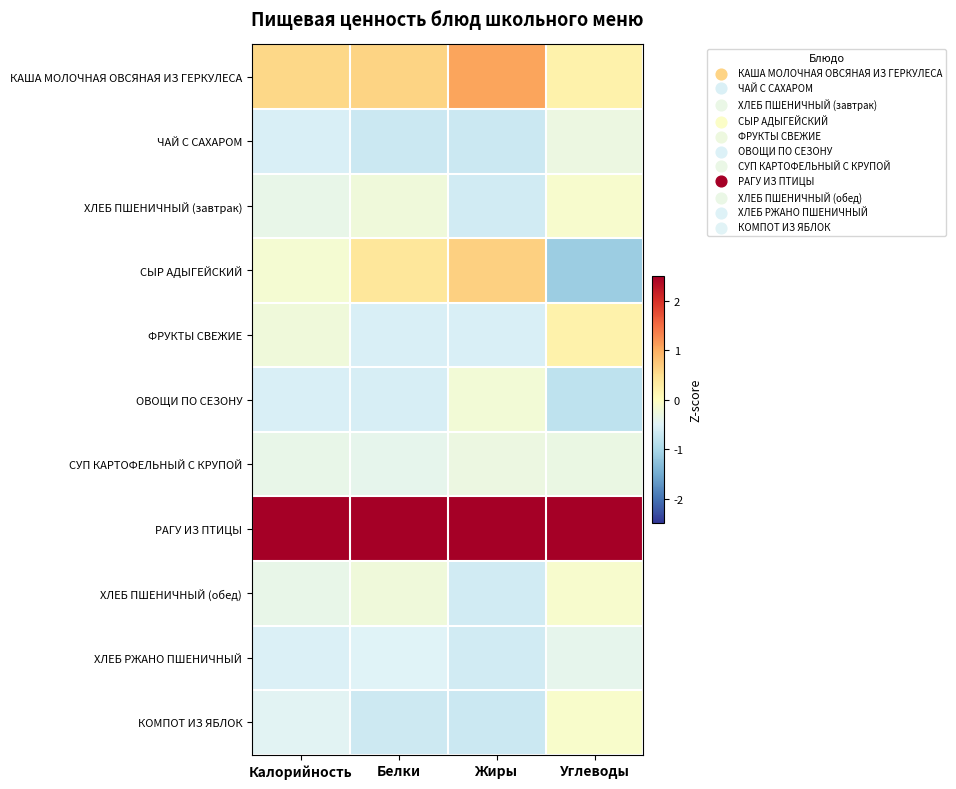

Reading left to right, what are all the values shown in this chart?

КАША МОЛОЧНАЯ ОВСЯНАЯ ИЗ ГЕРКУЛЕСА: Калорийность=0.6	Белки=0.6	Жиры=1.1	Углеводы=0.2
ЧАЙ С САХАРОМ: Калорийность=-0.6	Белки=-0.7	Жиры=-0.7	Углеводы=-0.3
ХЛЕБ ПШЕНИЧНЫЙ (завтрак): Калорийность=-0.4	Белки=-0.2	Жиры=-0.6	Углеводы=-0.1
СЫР АДЫГЕЙСКИЙ: Калорийность=-0.2	Белки=0.4	Жиры=0.6	Углеводы=-1.1
ФРУКТЫ СВЕЖИЕ: Калорийность=-0.2	Белки=-0.6	Жиры=-0.5	Углеводы=0.2
ОВОЩИ ПО СЕЗОНУ: Калорийность=-0.6	Белки=-0.6	Жиры=-0.2	Углеводы=-0.8
СУП КАРТОФЕЛЬНЫЙ С КРУПОЙ: Калорийность=-0.4	Белки=-0.4	Жиры=-0.3	Углеводы=-0.3
РАГУ ИЗ ПТИЦЫ: Калорийность=3.0	Белки=2.9	Жиры=2.6	Углеводы=2.9
ХЛЕБ ПШЕНИЧНЫЙ (обед): Калорийность=-0.4	Белки=-0.2	Жиры=-0.6	Углеводы=-0.1
ХЛЕБ РЖАНО ПШЕНИЧНЫЙ: Калорийность=-0.5	Белки=-0.5	Жиры=-0.6	Углеводы=-0.4
КОМПОТ ИЗ ЯБЛОК: Калорийность=-0.5	Белки=-0.7	Жиры=-0.7	Углеводы=-0.1